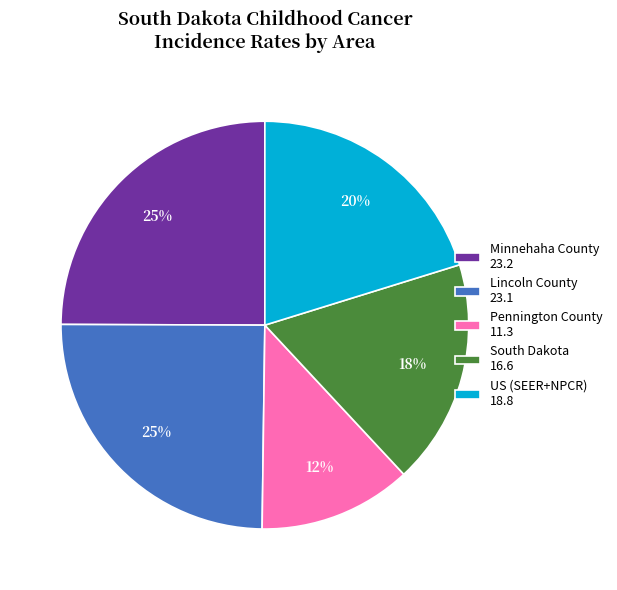

To the nearest percent, what portion does US (SEER+NPCR) represent?

20%